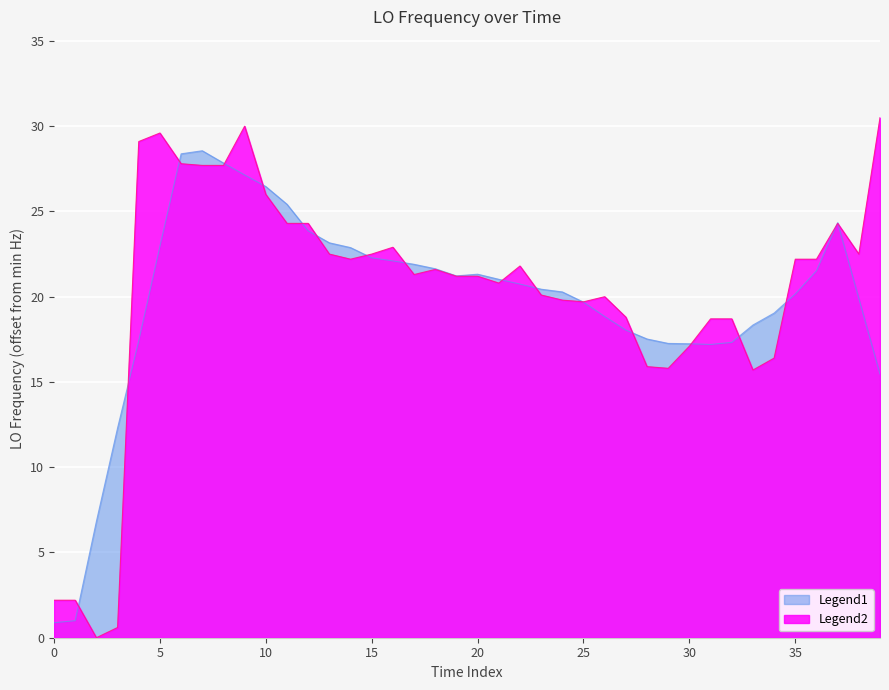

What is the greatest value displayed?

30.5